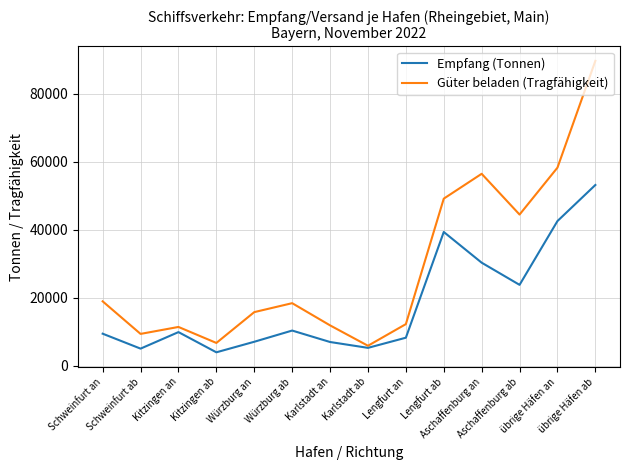

What is the difference between the Güter beladen (Tragfähigkeit) values at Würzburg an and Schweinfurt ab?

6412